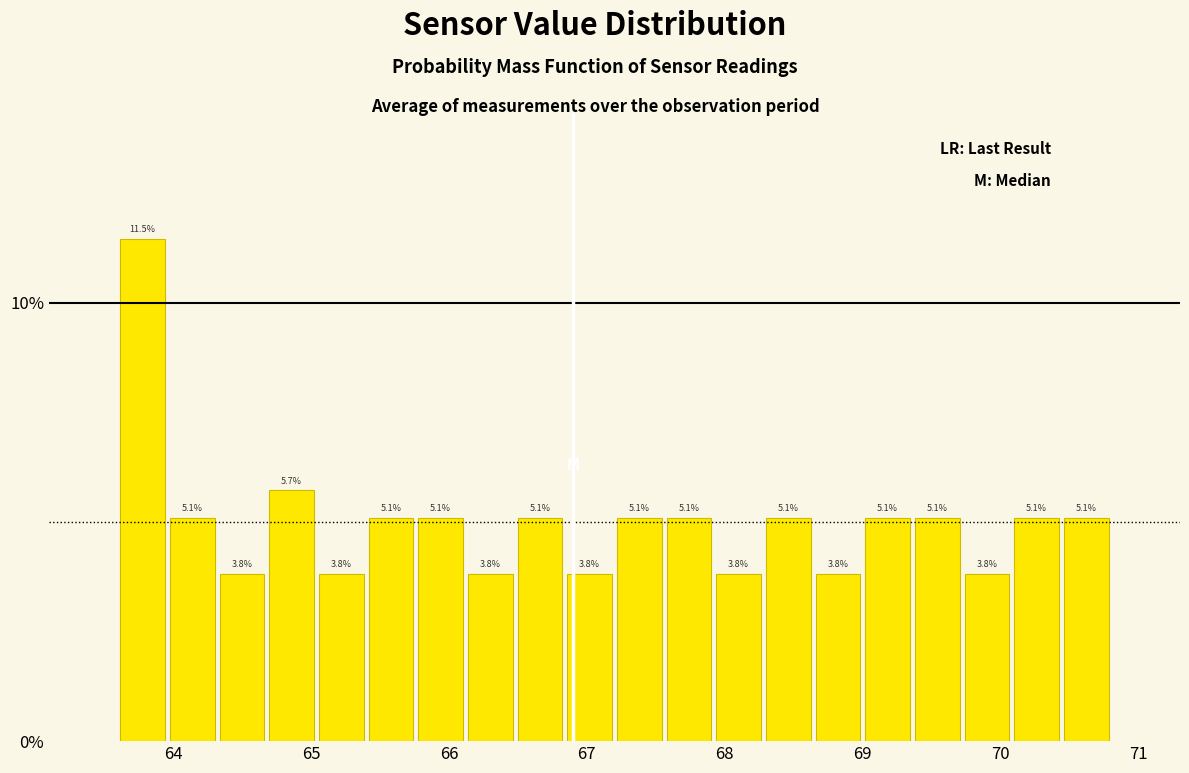

Read against the x-axis, roughly where is the centre of the tallest bar?

63.8